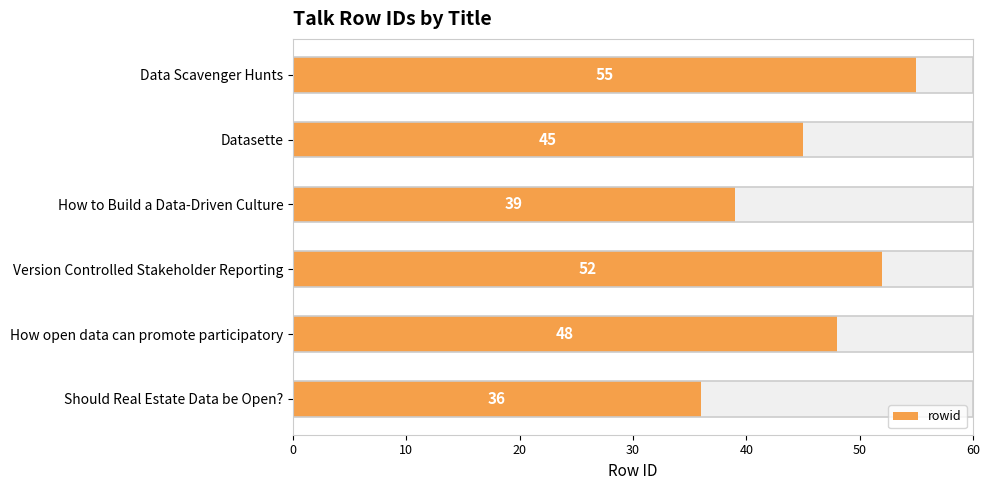

How many values are between 39 and 52?

4